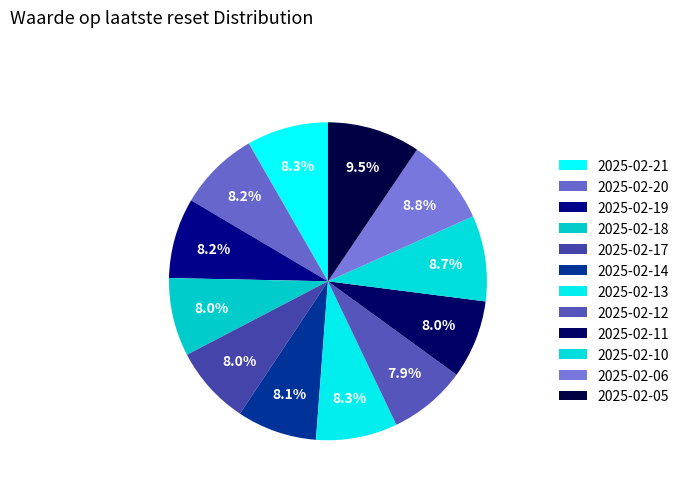

What percentage is the 2025-02-14 slice, to the nearest percent?

8%